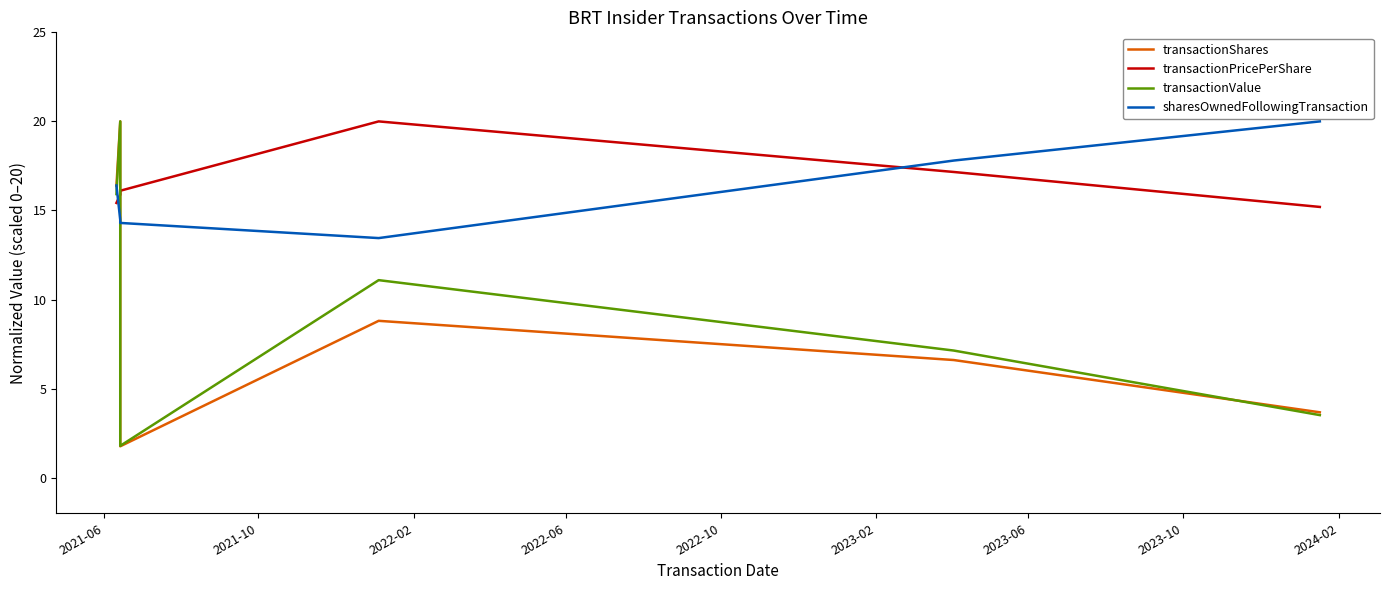

Which series has the widest spread of values?

transactionShares